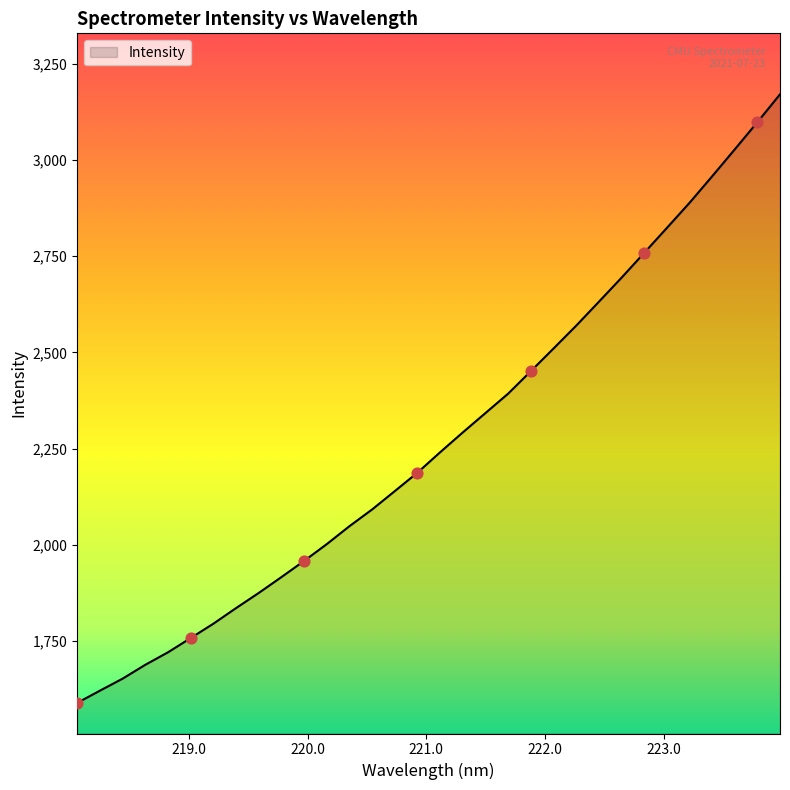

What is the maximum value shown in the chart?

3170.6